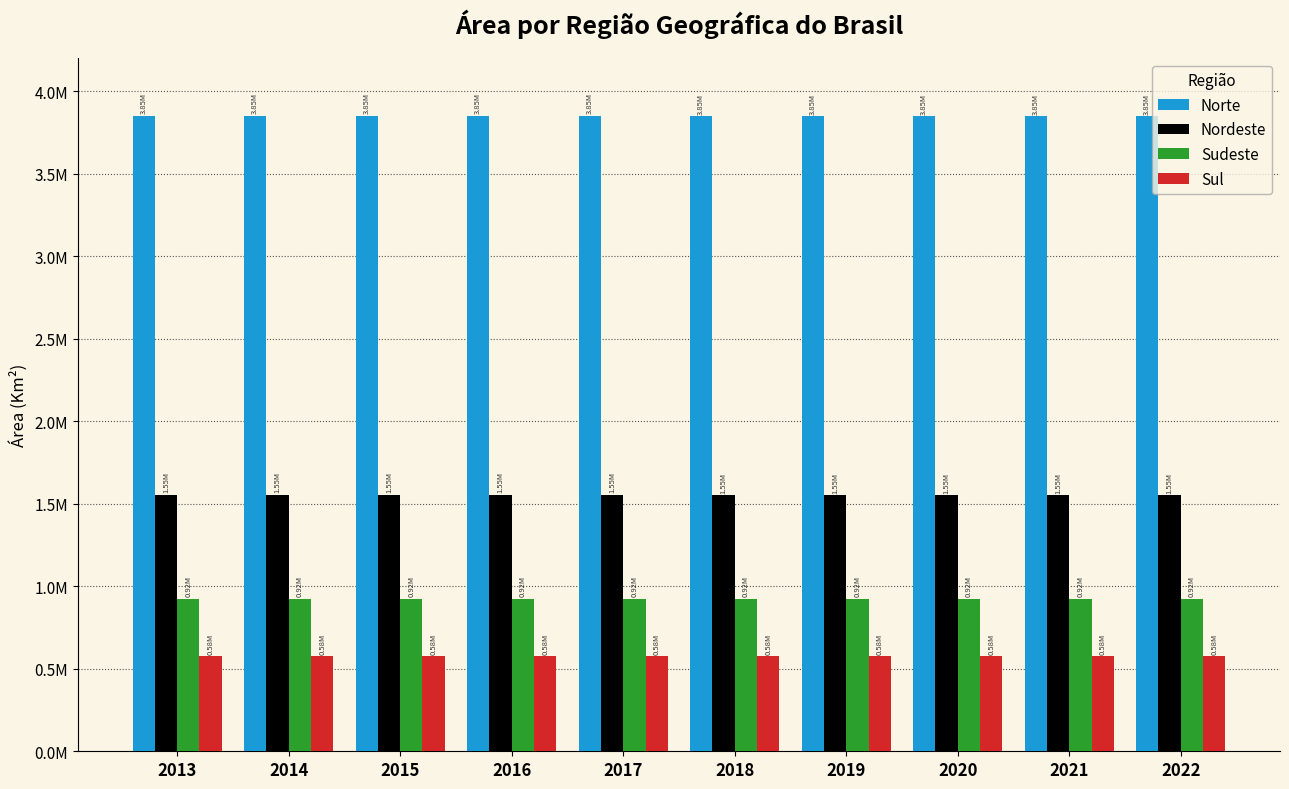

Does the chart contain stacked bars?

No